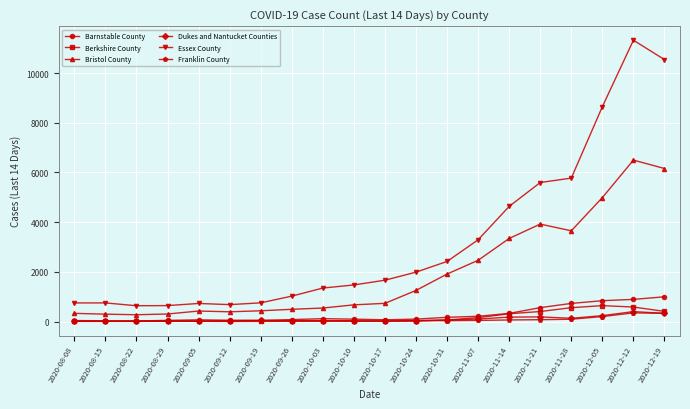

What is the average value of the Essex County series?

3234